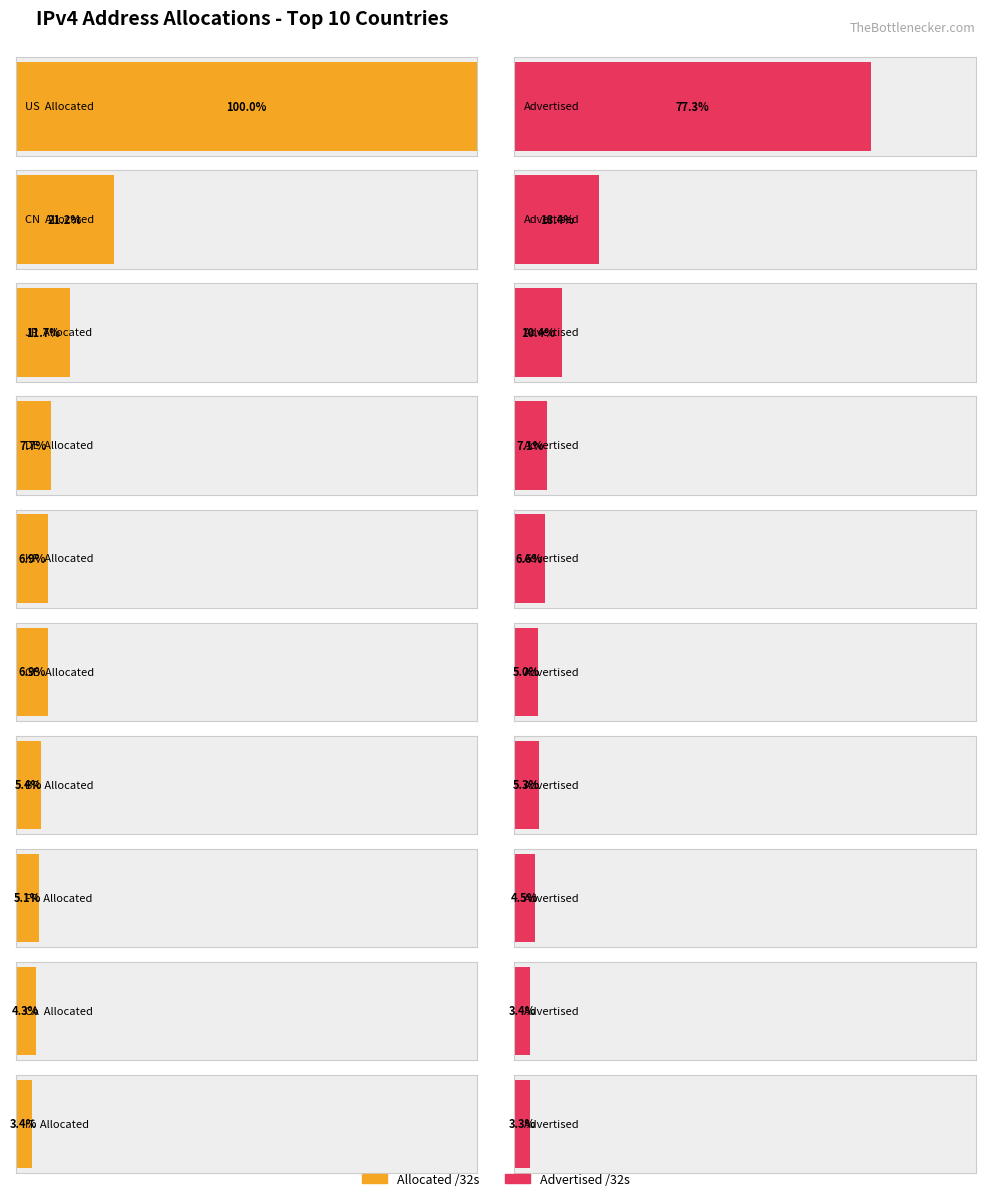

What is the difference between the Advertised /32s values at DE and CN?

183831808